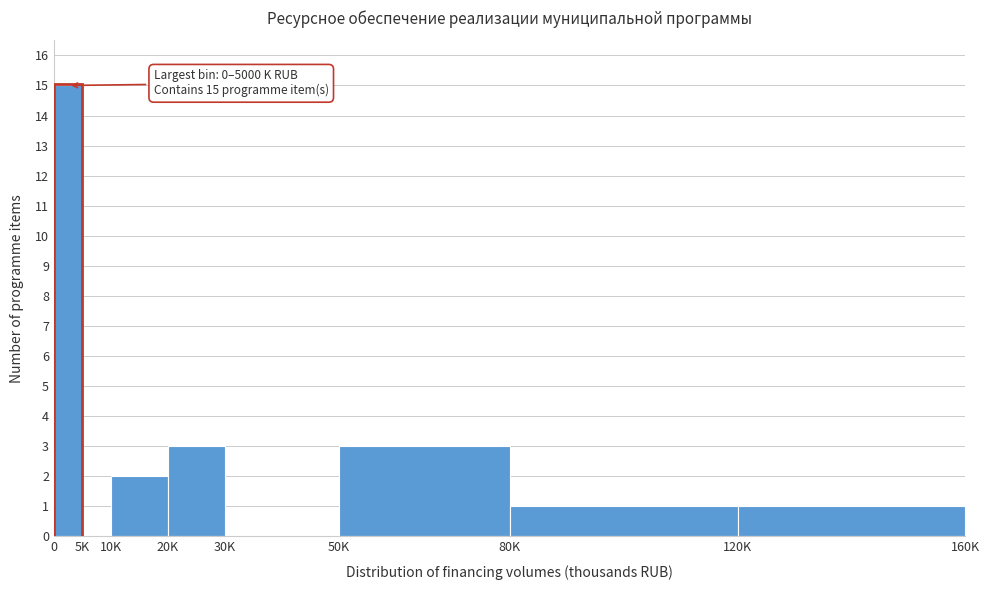

Reading left to right, what are all the values shown in this chart?

0=15	5K=0	10K=2	20K=3	30K=0	50K=3	80K=1	120K=1